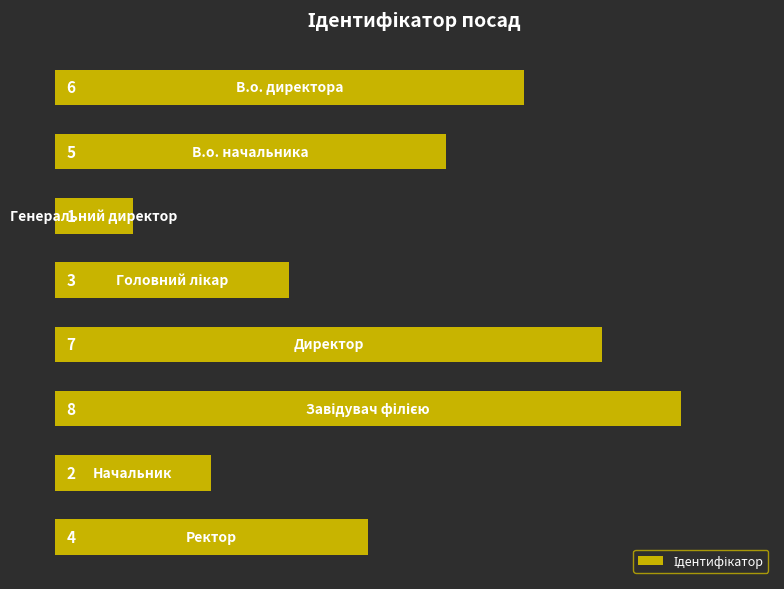

Are the bars grouped side by side (vs. stacked)?

No